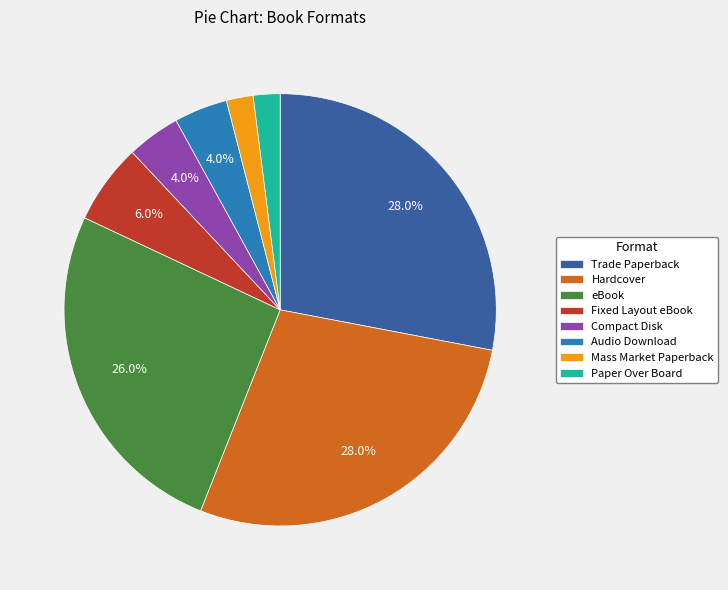

Does Audio Download represent more than half of the total?

No